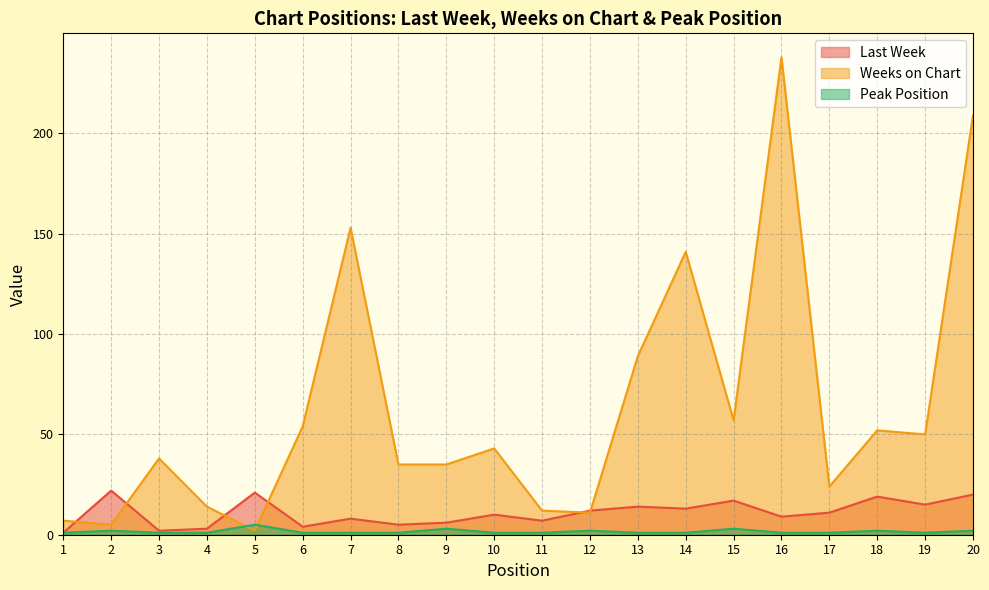

Between 4 and 7, which series saw the biggest shift?

Weeks on Chart